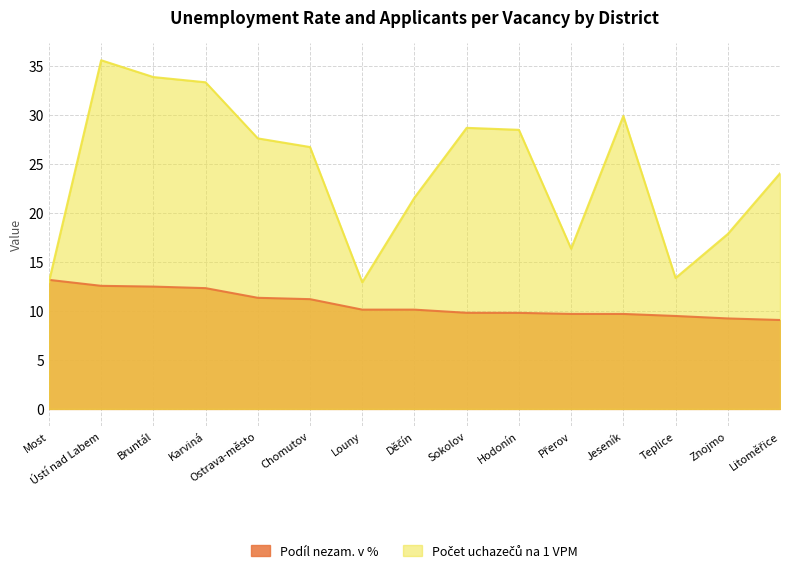

Rank the series by their average value, from highest to lowest.

Počet uchazečů na 1 VPM, Podíl nezam. v %